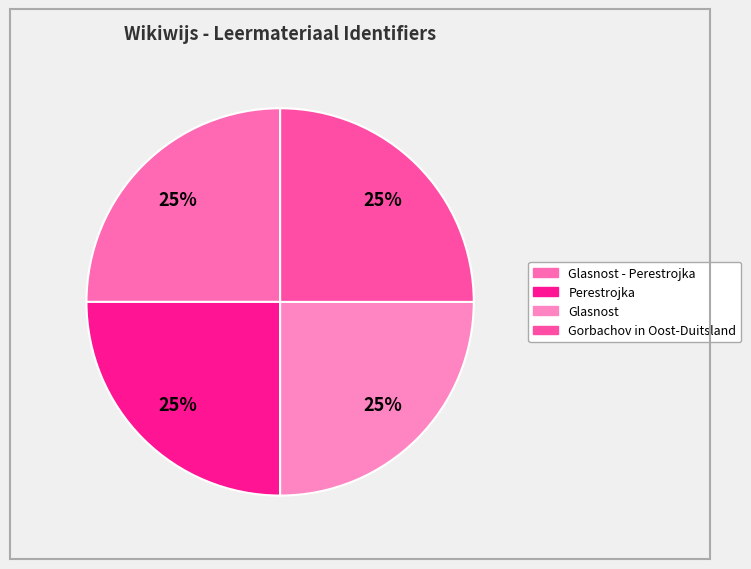

What is the smallest slice in the pie chart?

Glasnost - Perestrojka